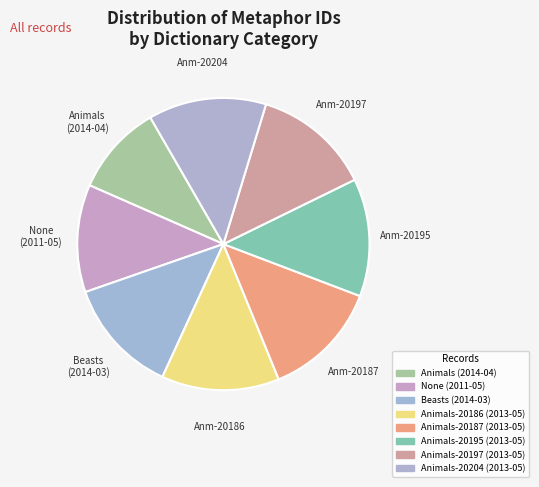

How many slices are in this pie chart?

8